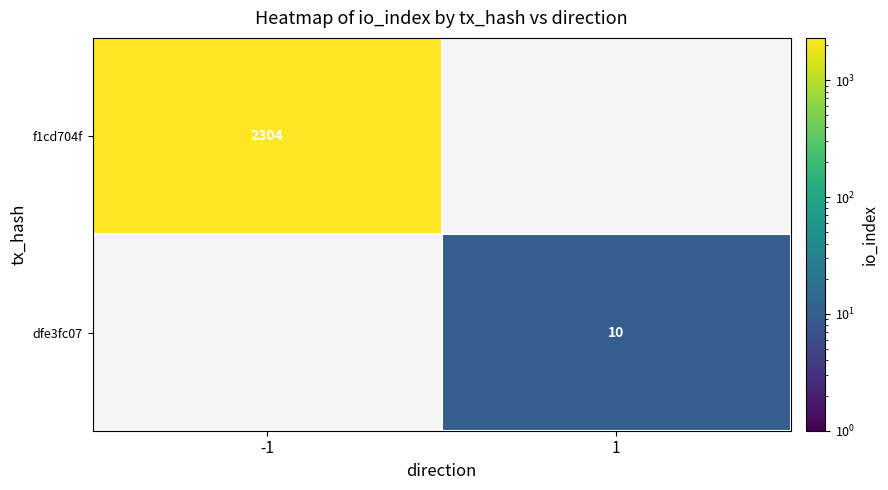

True or false: dfe3fc07 has a value of 10 at 1.

True